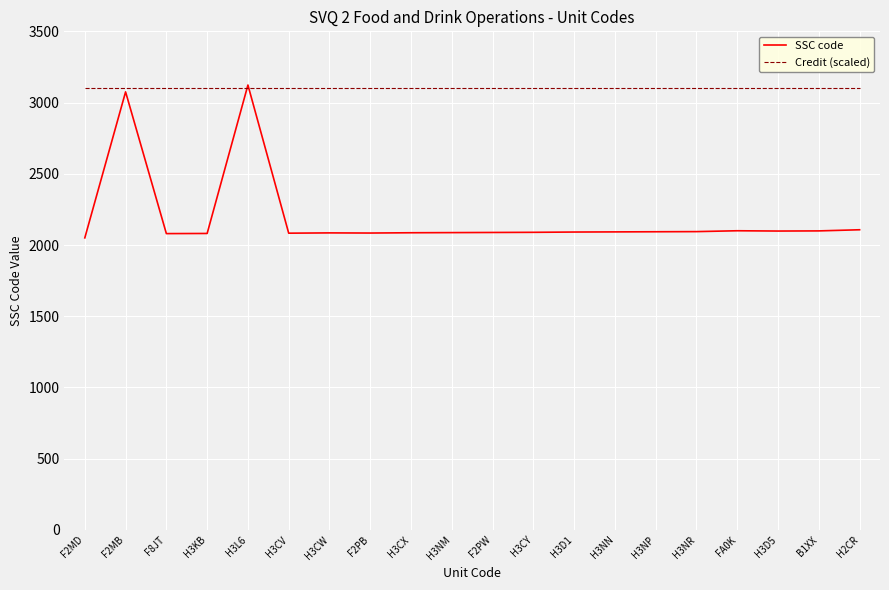

What is the total value across all series at H3CY?

5189